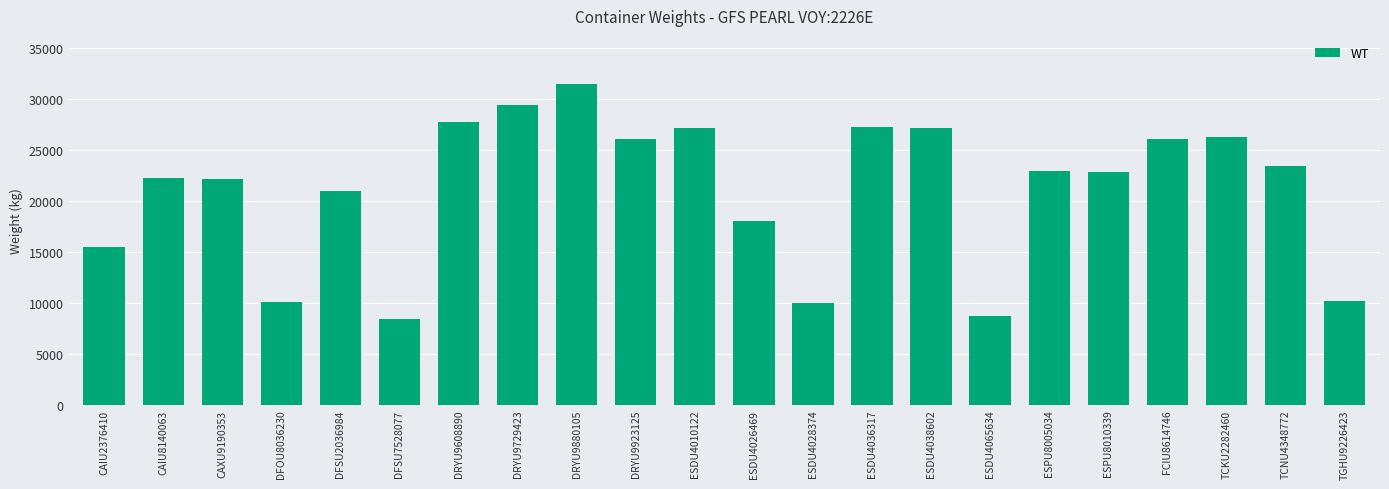

At which category does the chart reach its peak across all series?

DRYU9880105